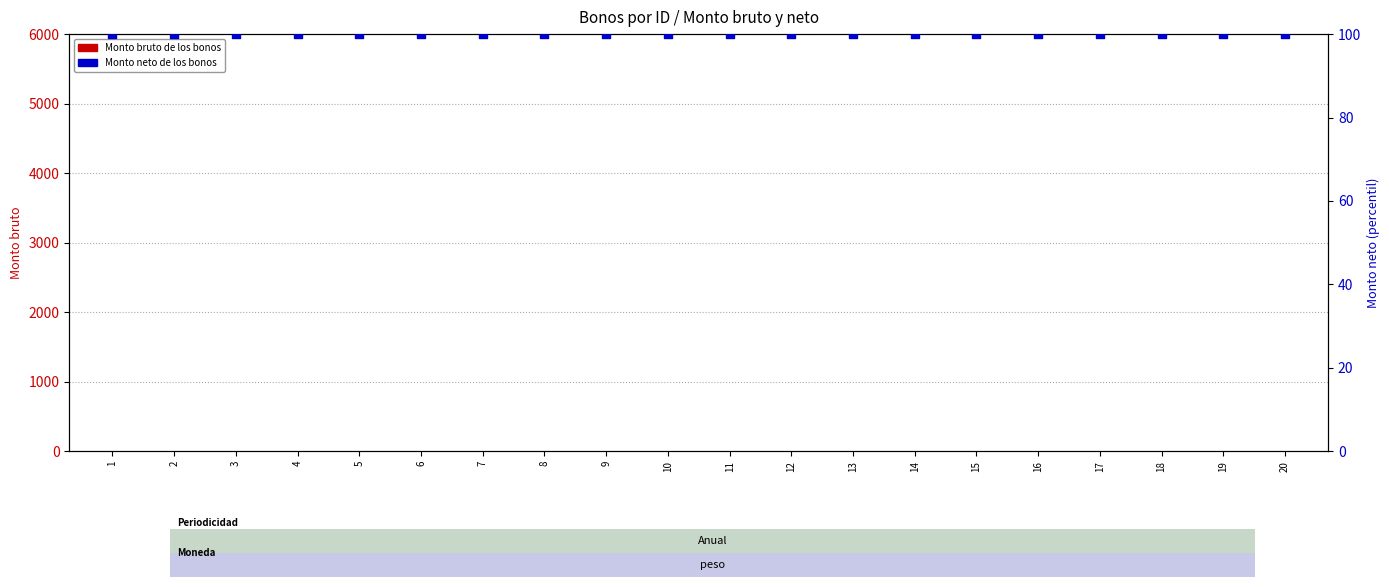

What are all the series names shown in the legend?

Monto bruto de los bonos, Monto neto de los bonos